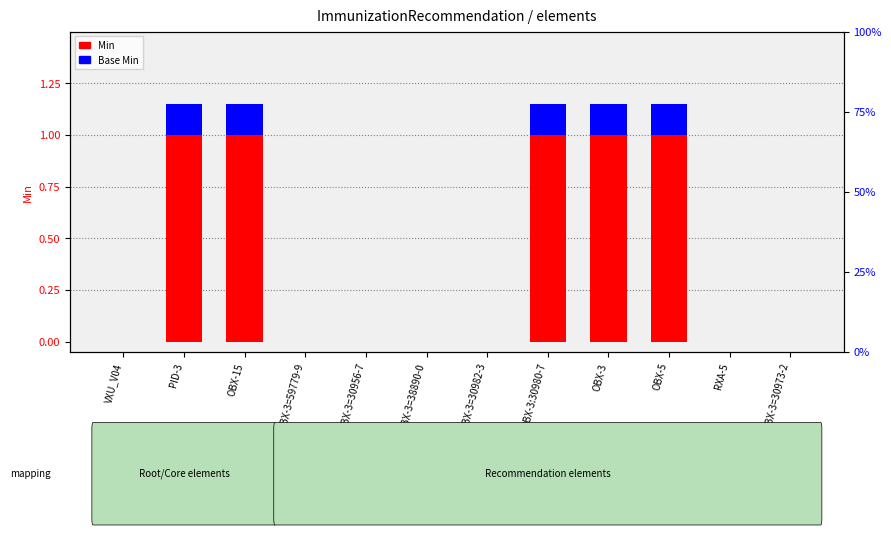

How many bars are there in each group?

2